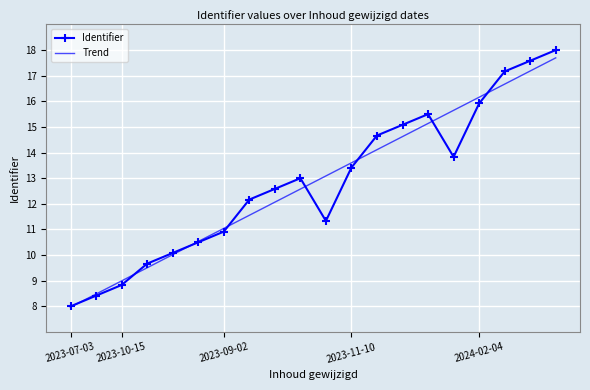

What is the maximum value for Trend?

17.7